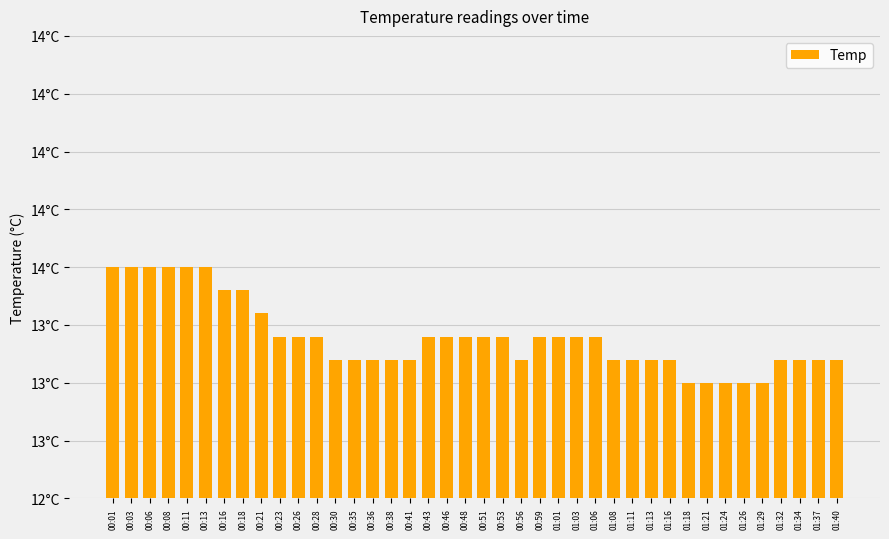

Rank the categories by value from highest to lowest.

00:01, 00:03, 00:06, 00:08, 00:11, 00:13, 00:16, 00:18, 00:21, 00:23, 00:26, 00:28, 00:43, 00:46, 00:48, 00:51, 00:53, 00:59, 01:01, 01:03, 01:06, 00:30, 00:35, 00:36, 00:38, 00:41, 00:56, 01:08, 01:11, 01:13, 01:16, 01:32, 01:34, 01:37, 01:40, 01:18, 01:21, 01:24, 01:26, 01:29